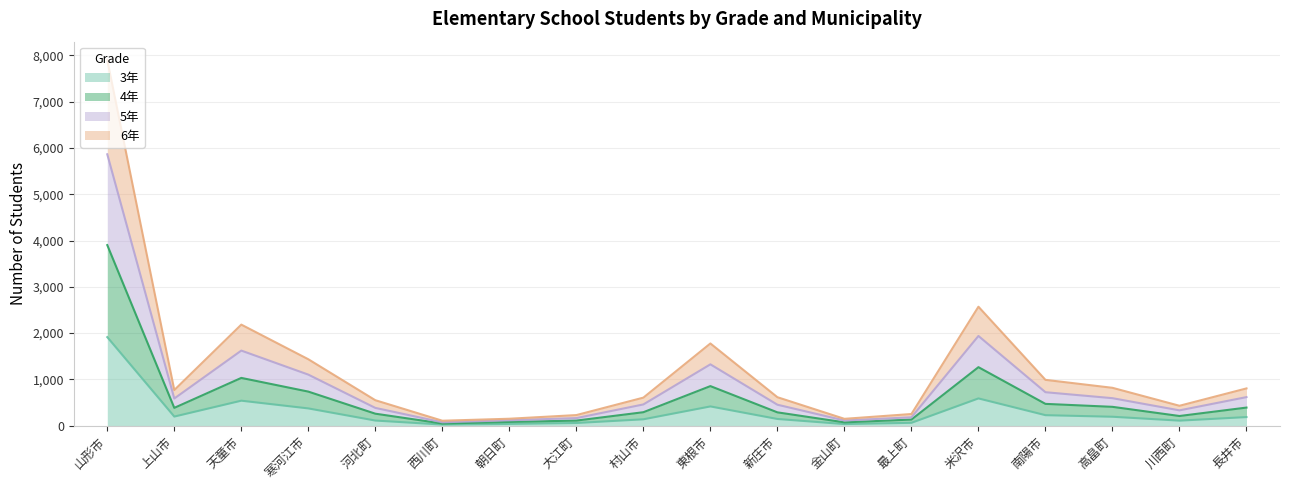

What is the total value across all series at 東根市?

1777